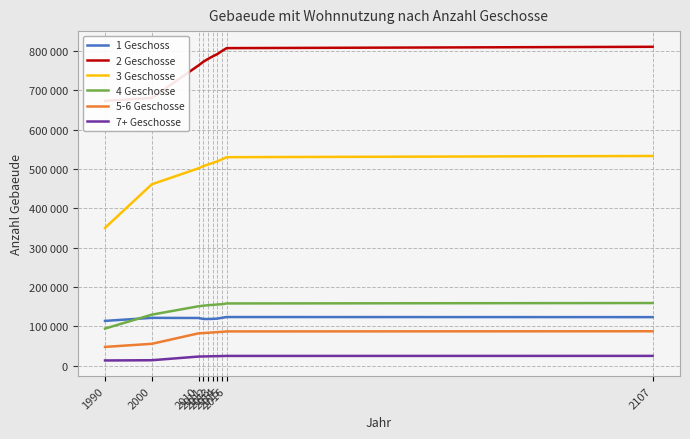

Where is 5-6 Geschosse nearest to the value 67730?

2000